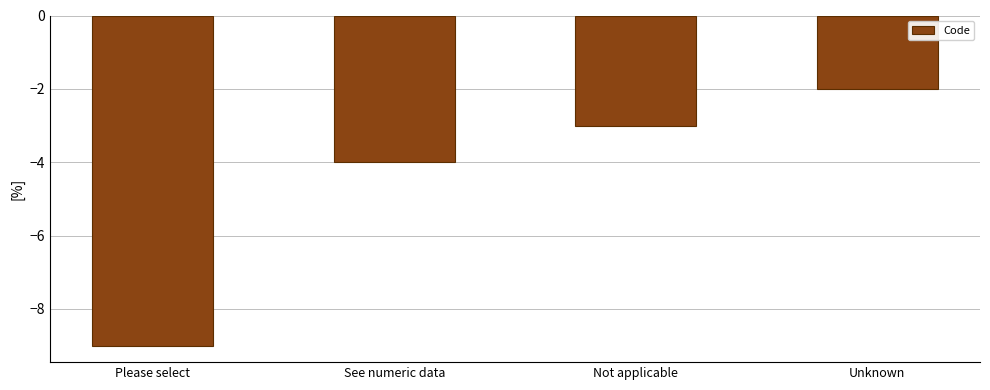

Where is the data nearest to the value -5?

See numeric data